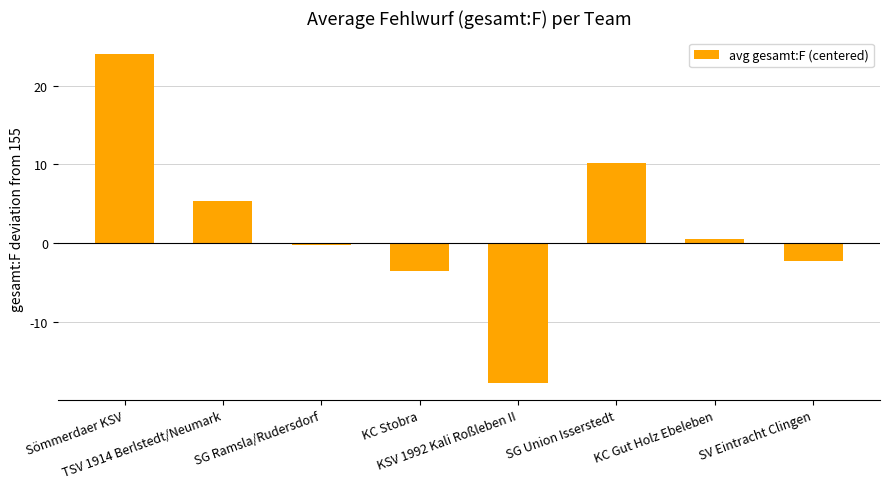

What is the label of the 2nd bar from the right?

KC Gut Holz Ebeleben